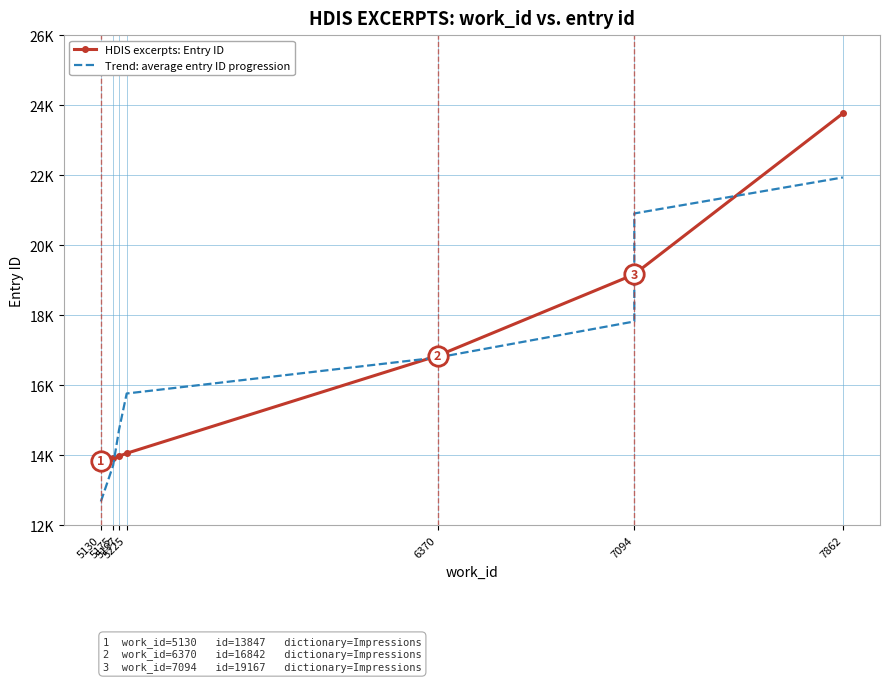

Between which two adjacent categories do Trend: average entry ID progression and HDIS excerpts: Entry ID first intersect?

5175 and 5197